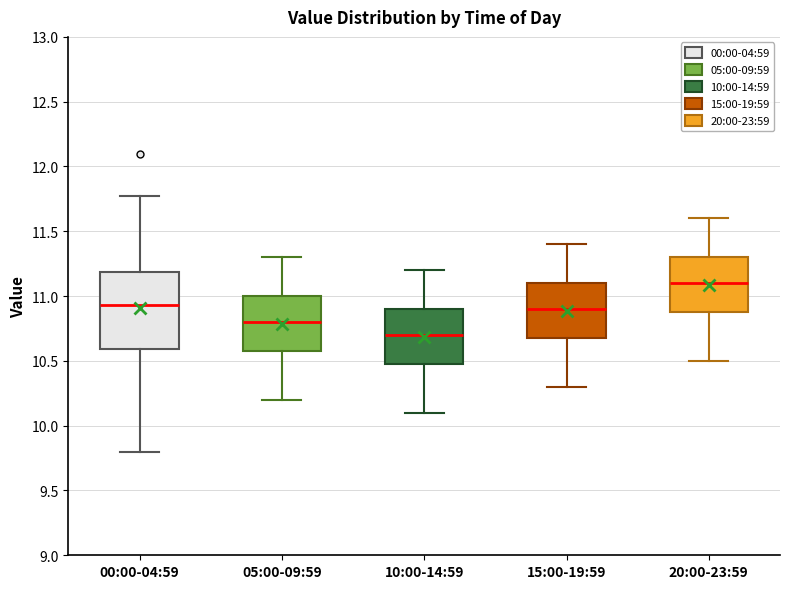

Comparing the boxes themselves (not the whiskers), which one is the tallest?

00:00-04:59